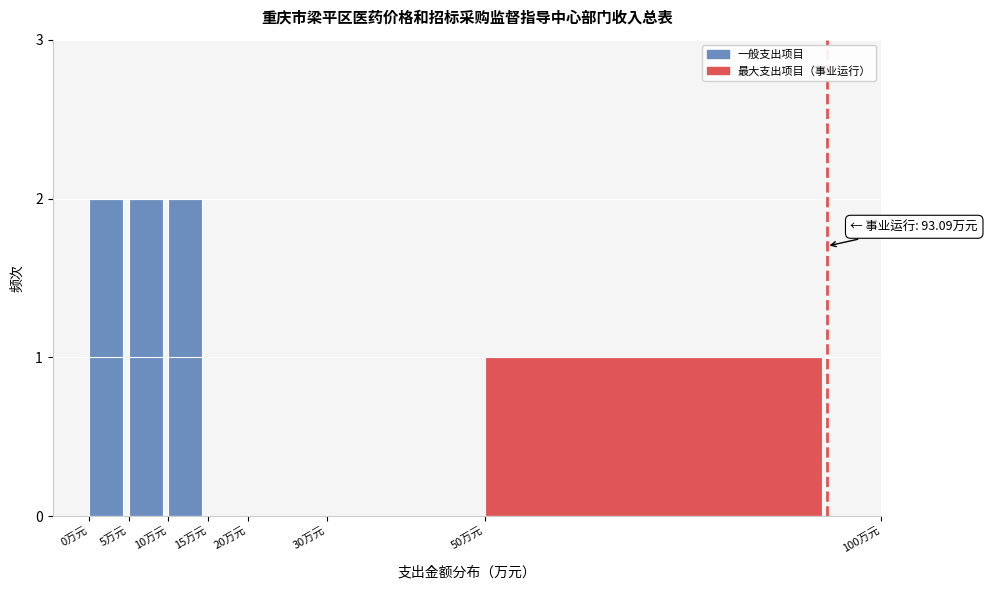

Reading left to right, extract all data points from this chart.

0万元=2	5万元=2	10万元=2	15万元=0	20万元=0	30万元=0	50万元=1